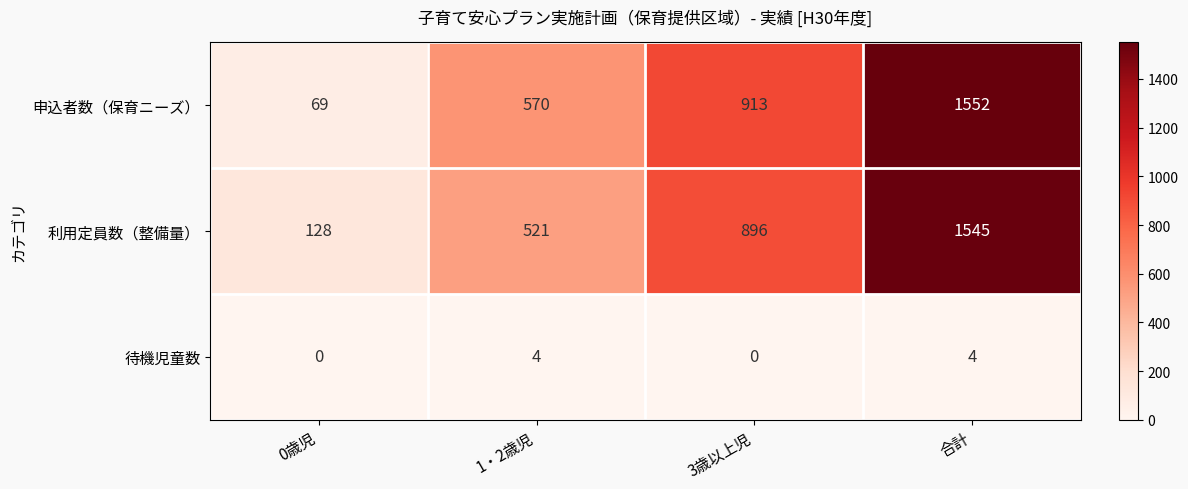

Between 0歳児 and 3歳以上児, which series saw the biggest shift?

申込者数（保育ニーズ）